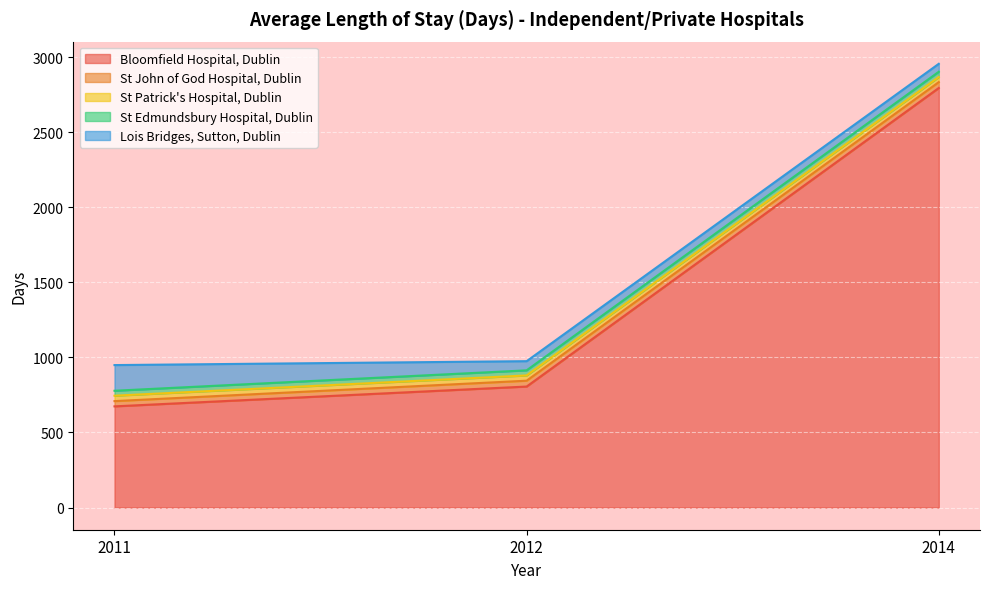

Does the chart display data point markers on the line(s)?

No